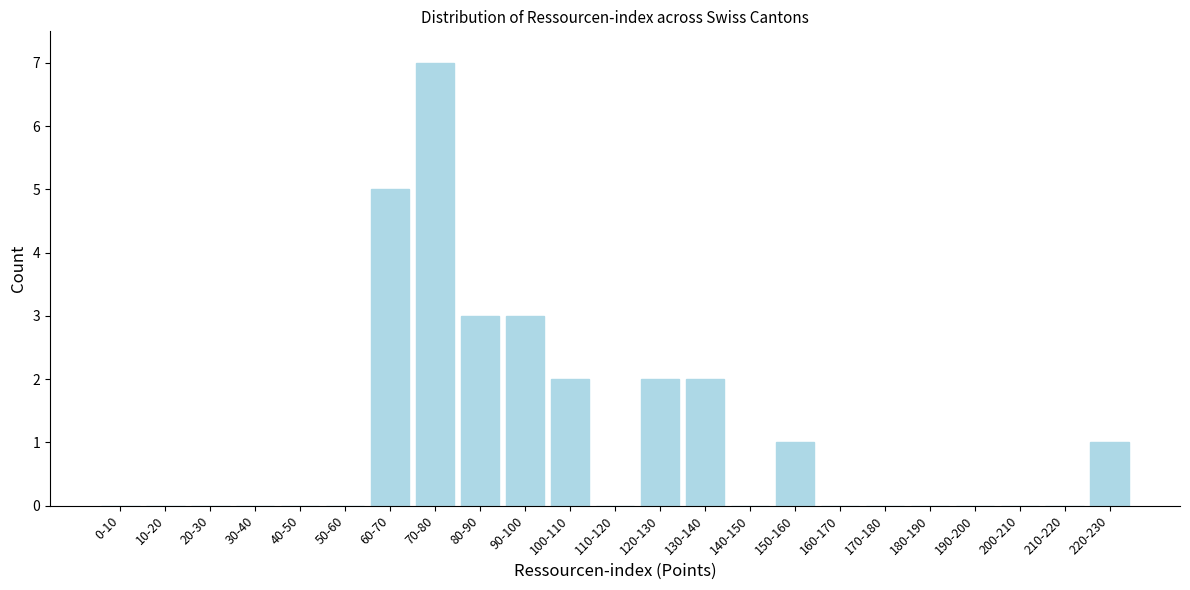

Reading right to left, list all the values displayed in this chart.

220-230=1	210-220=0	200-210=0	190-200=0	180-190=0	170-180=0	160-170=0	150-160=1	140-150=0	130-140=2	120-130=2	110-120=0	100-110=2	90-100=3	80-90=3	70-80=7	60-70=5	50-60=0	40-50=0	30-40=0	20-30=0	10-20=0	0-10=0